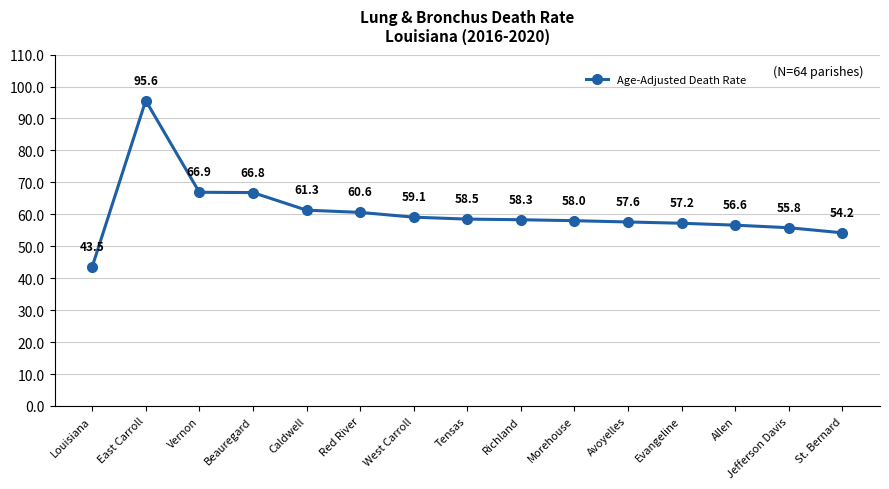

How many series are shown in this chart?

1